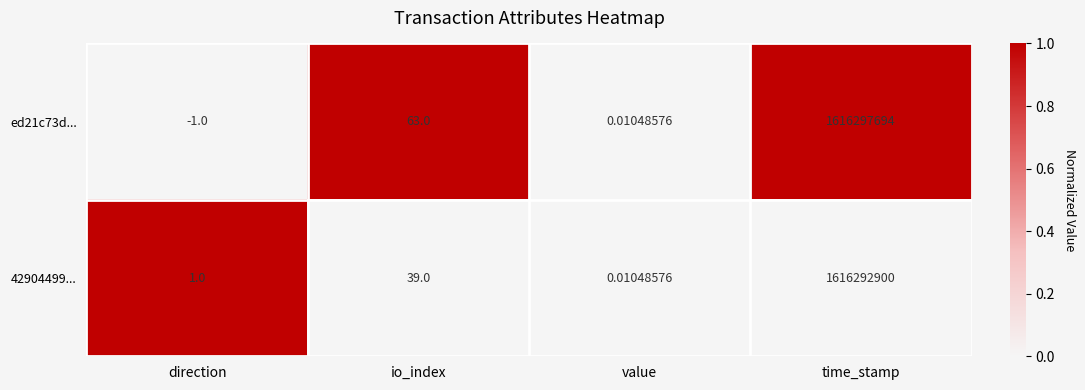

Rank the series by their average value, from lowest to highest.

42904499..., ed21c73d...